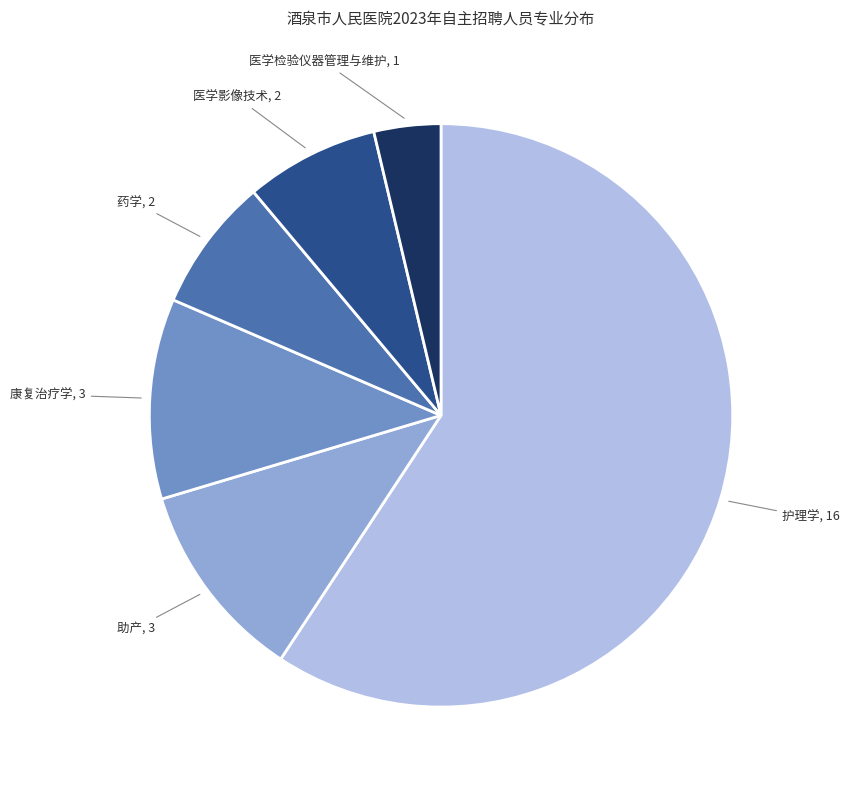

Which category has the biggest portion of the pie?

护理学